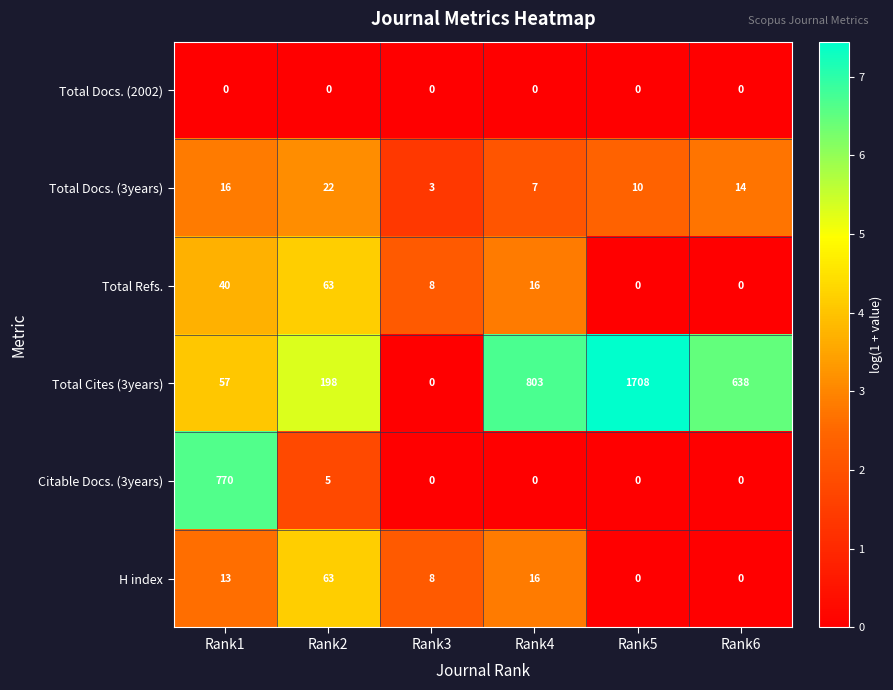

Which series has the widest spread of values?

Total Cites (3years)